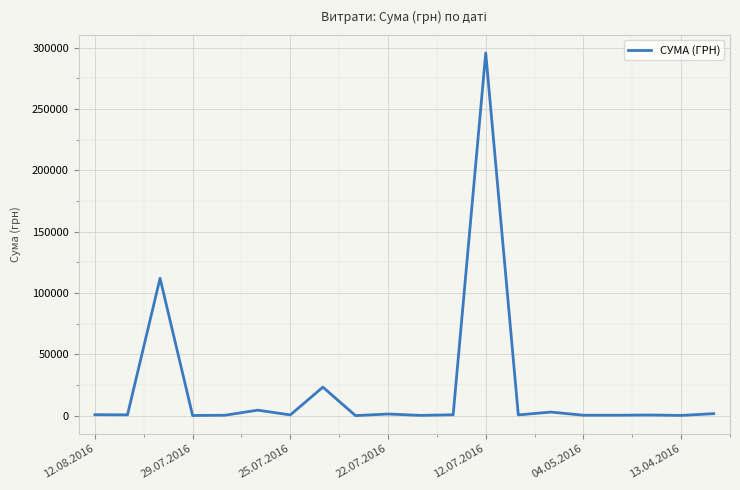

What is the greatest value displayed?

295638.6